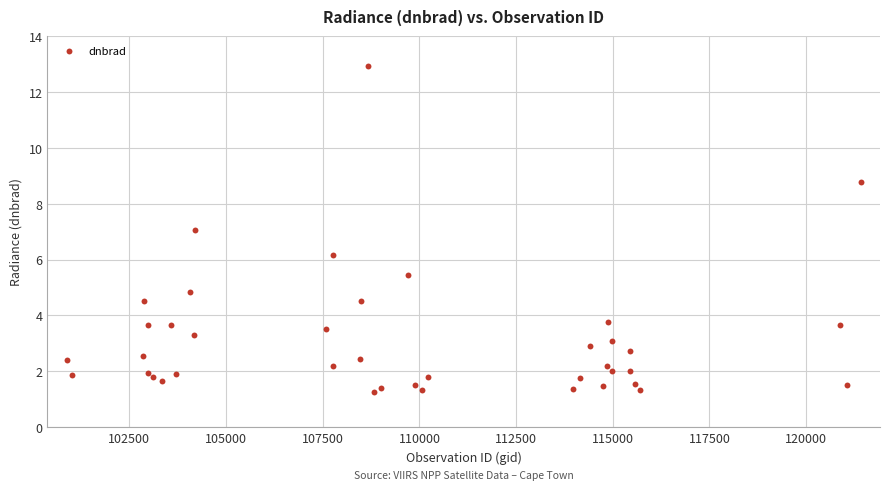

What is the range of X values (max minus min)?

20530.0